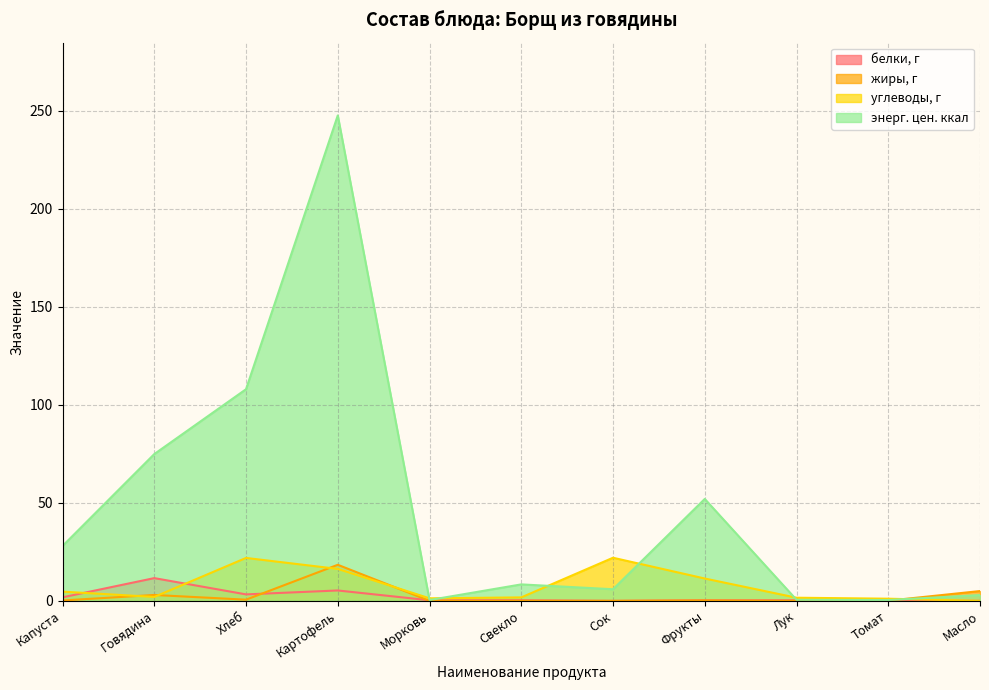

The углеводы, г series shows 2.0 at Морковь. True or false?

False